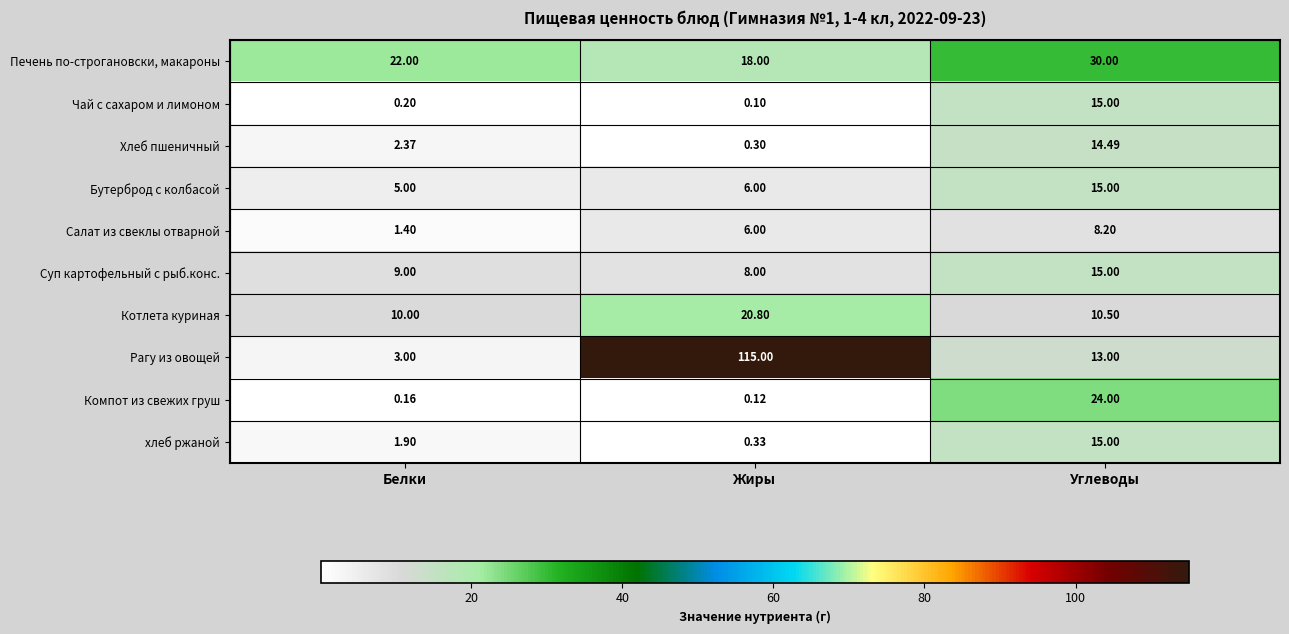

Where is Бутерброд с колбасой nearest to the value 10?

Жиры